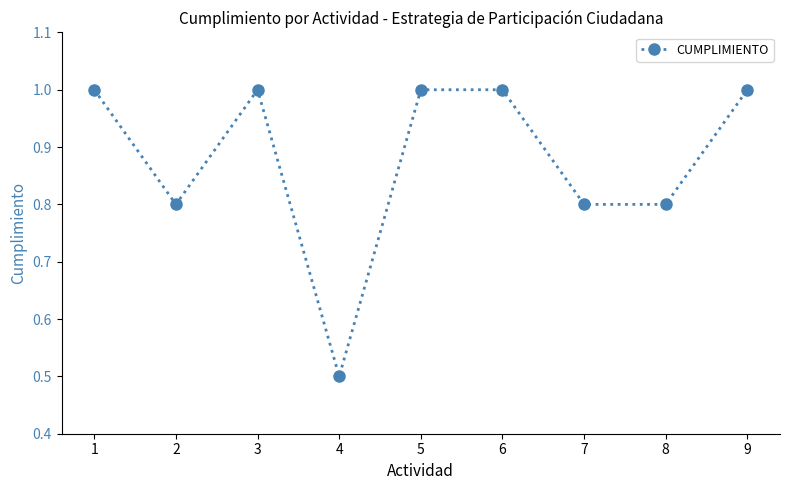

At which label is the value closest to 0?

4